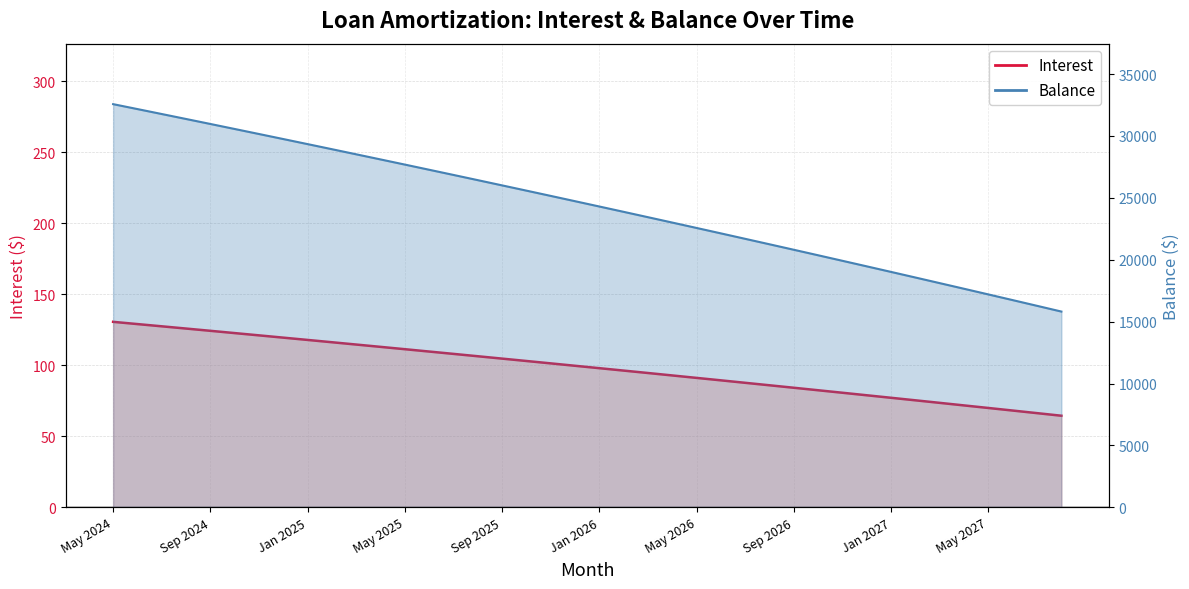

List the series in order of their peak value, lowest first.

Interest, Balance